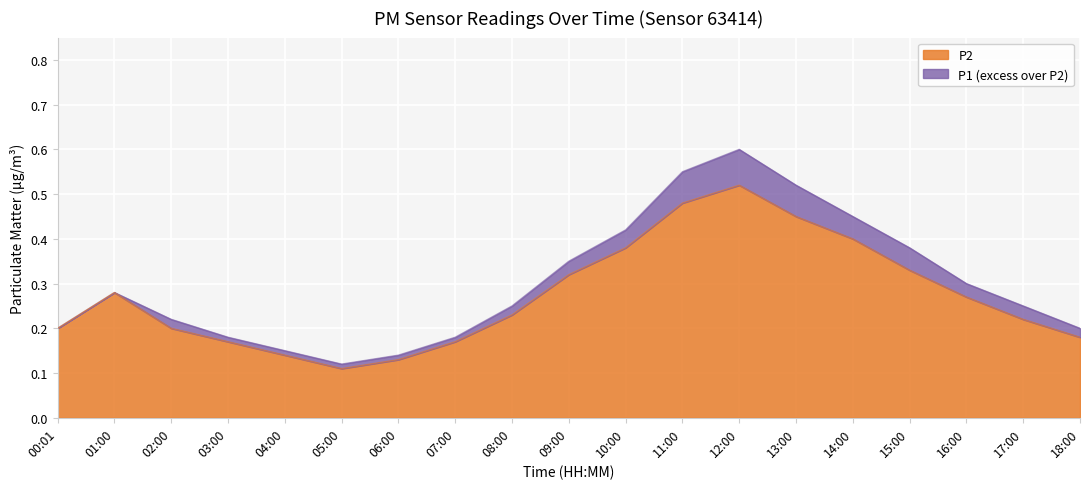

How many interior local valleys does the P1 series have?

1